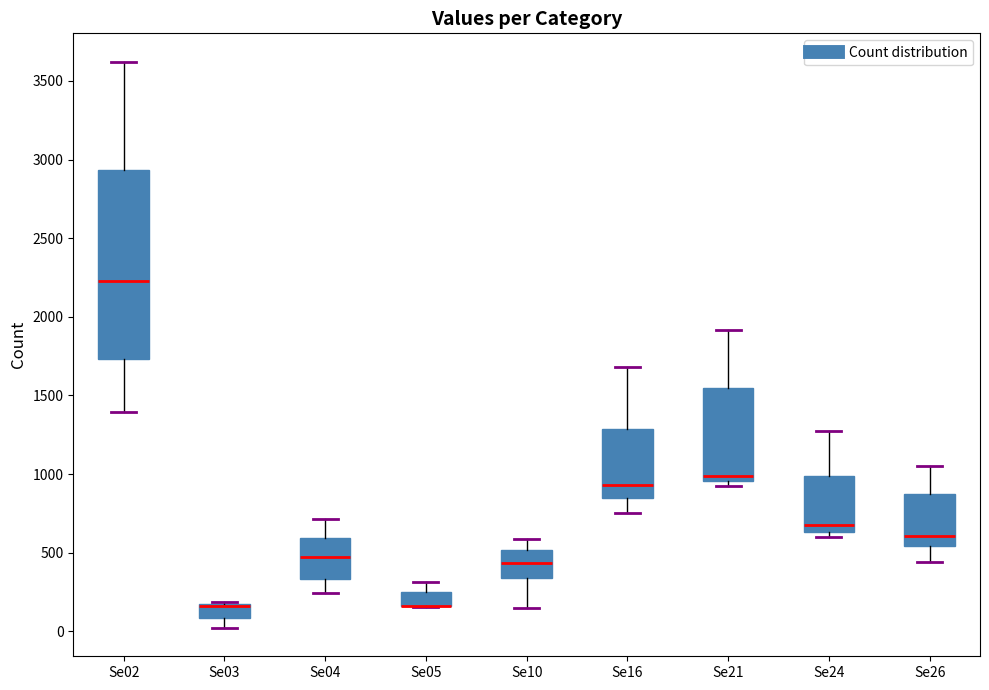

Reading left to right, read every box against the y-axis: the position of its median line, the range the box covers, and the ends of its whiskers. The values are not printed on the chart, so give them approximately, as read against the axis.

Se02: median 2250, box 1750 to 2950, whiskers 1400 to 3600
Se03: median 150 (drawn on the box's upper edge), box 100 to 150, whiskers 0 to 200
Se04: median 450, box 350 to 600, whiskers 250 to 700
Se05: median 150 (drawn on the box's lower edge), box 150 to 250, whiskers 150 to 300
Se10: median 450, box 350 to 500, whiskers 150 to 600
Se16: median 950, box 850 to 1300, whiskers 750 to 1700
Se21: median 1000, box 950 to 1550, whiskers 900 to 1900
Se24: median 650 (just above the box's lower edge), box 650 to 1000, whiskers 600 to 1250
Se26: median 600, box 550 to 850, whiskers 450 to 1050